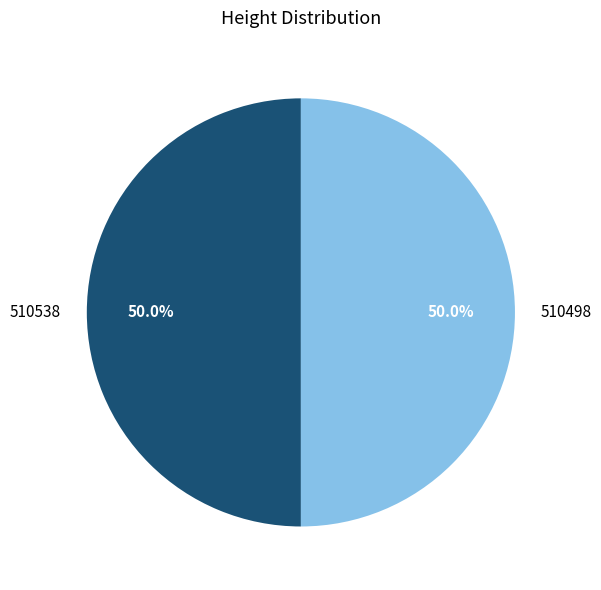

What percentage is the 510498 slice, to the nearest percent?

50%